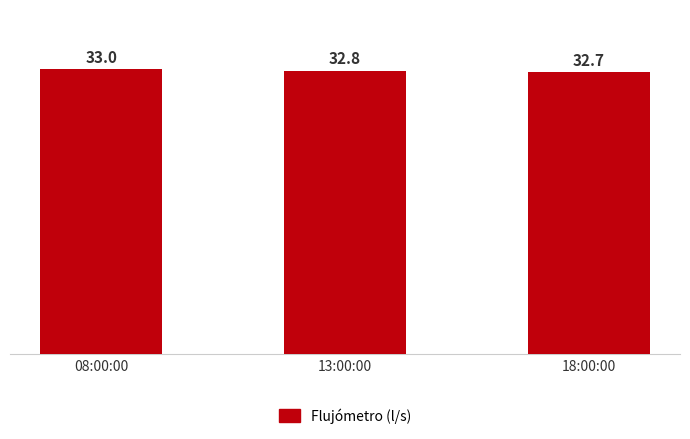

Which has a higher value, 18:00:00 or 08:00:00?

08:00:00